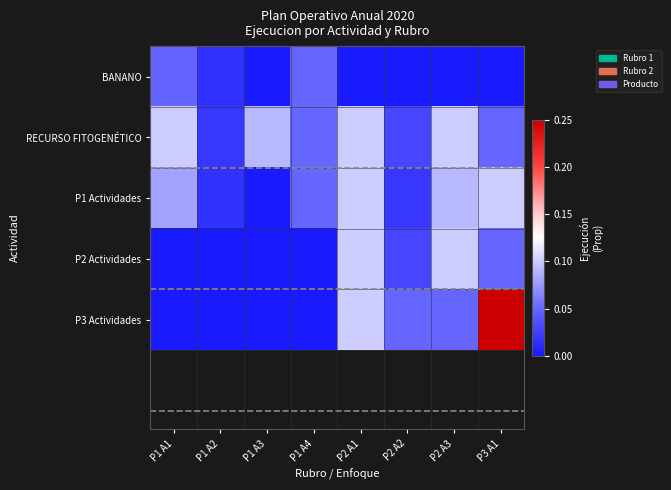

How many distinct data groups are displayed?

5